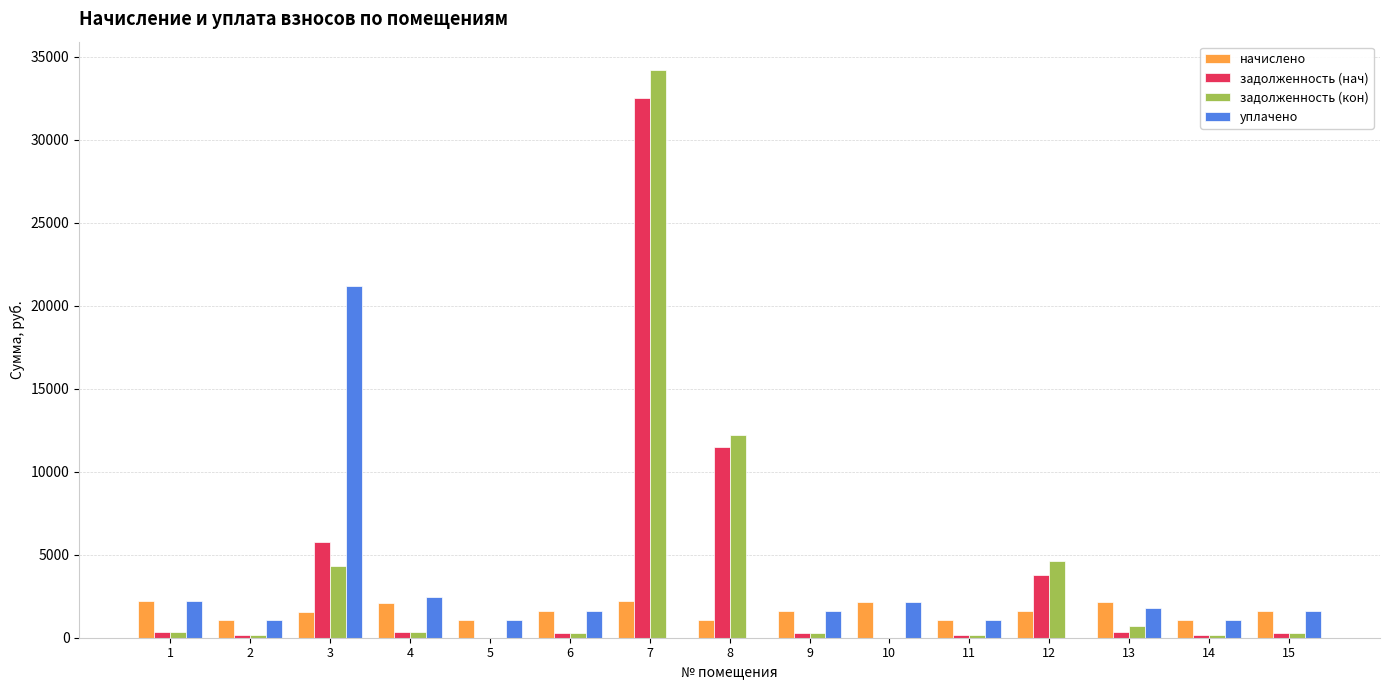

The value of задолженность (кон) at 11 is 175.4. True or false?

True